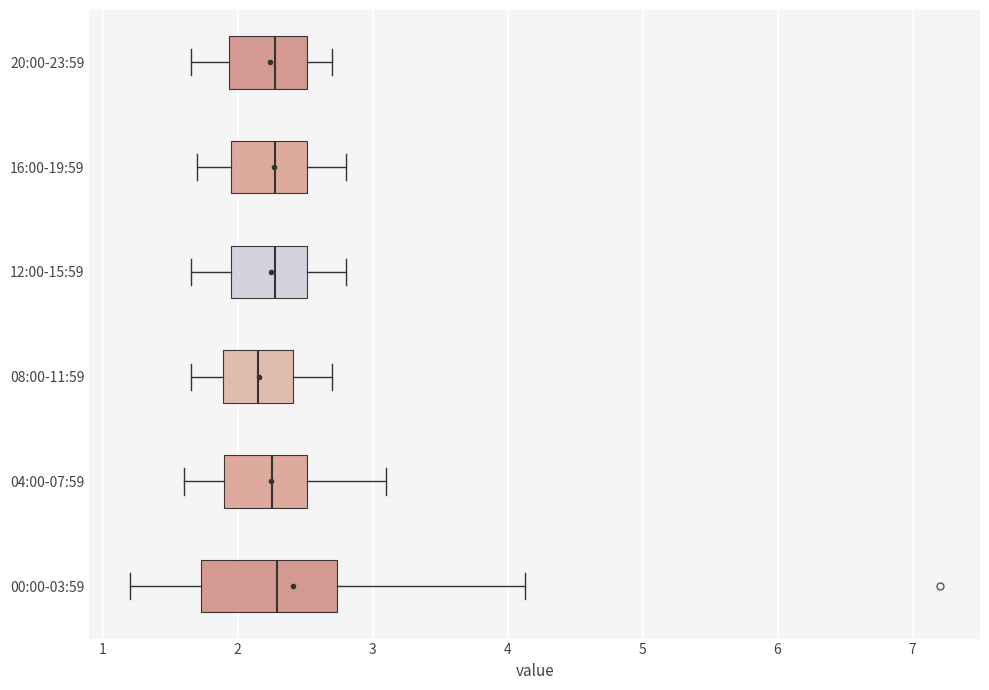

Where does the right whisker of the box for 12:00-15:59 end on the x-axis? The values are not printed on the chart, so give them approximately, as read against the axis.

2.8